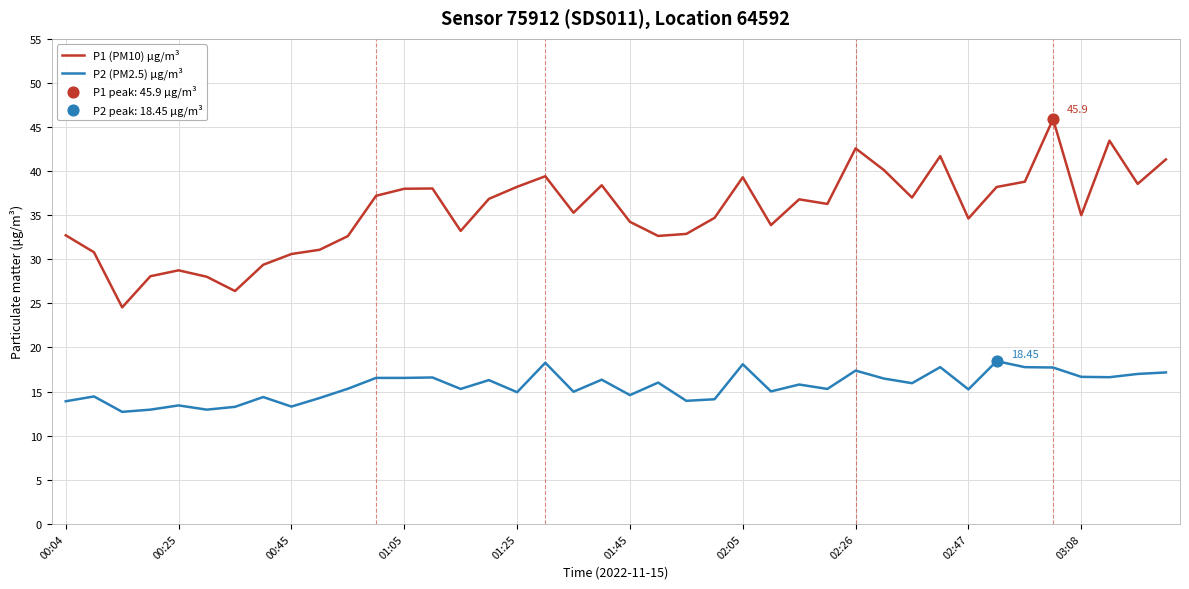

Which series has the largest total across all categories?

P1 (PM10) μg/m³